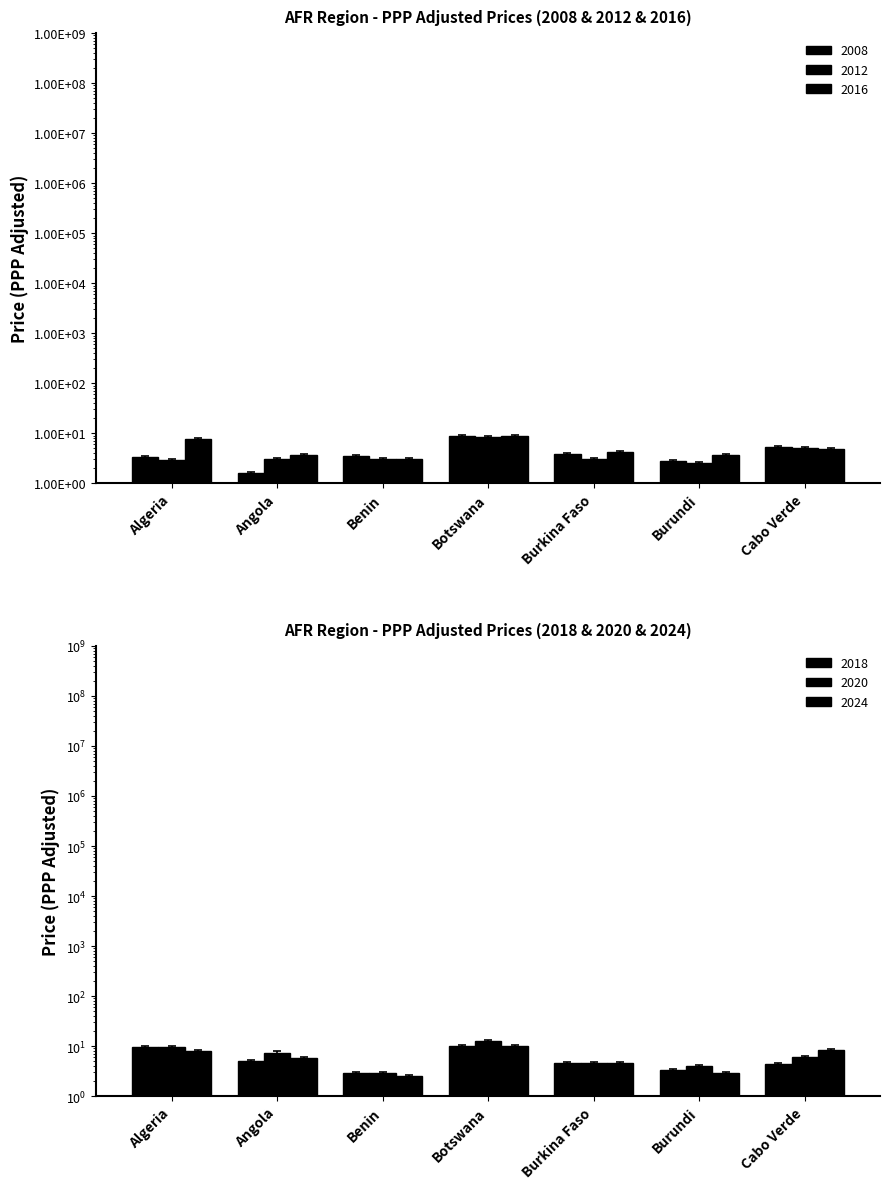

At which category does the chart reach its minimum across all series?

Angola